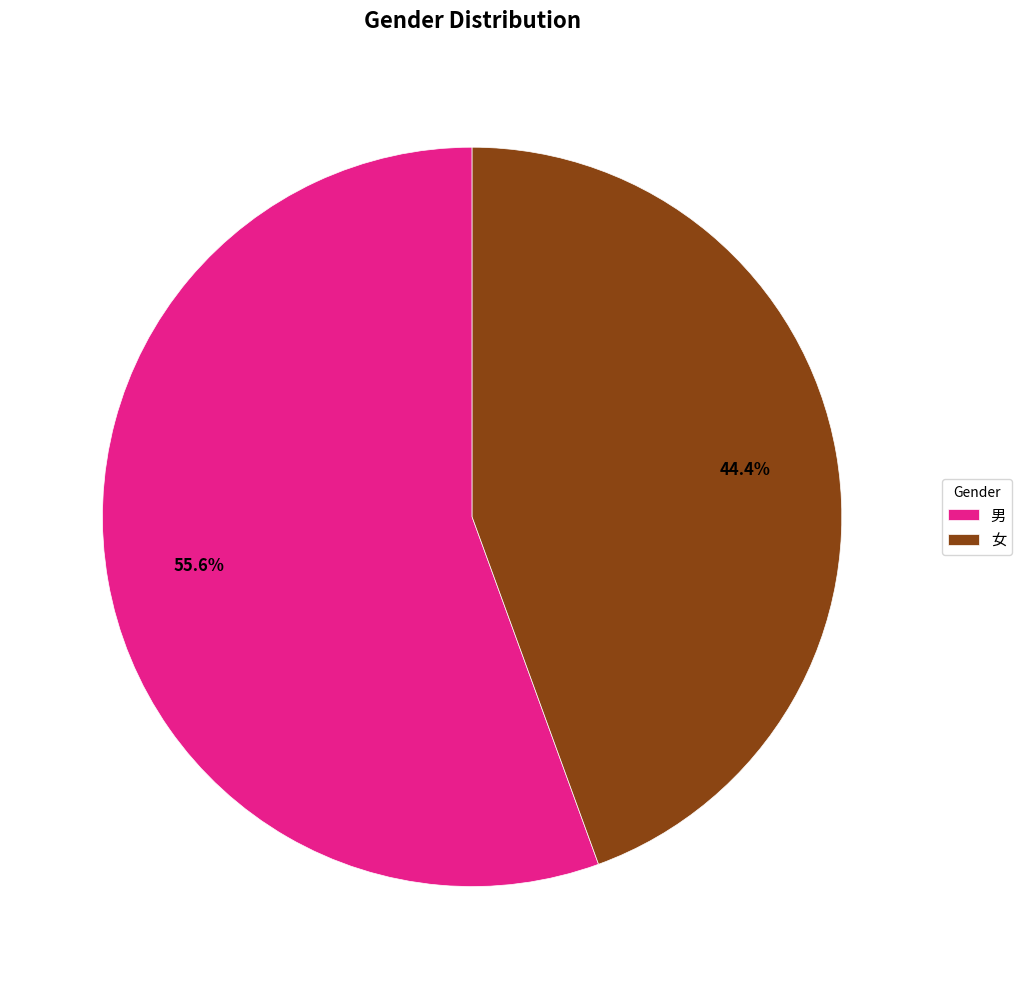

Which category has the smallest portion of the pie?

女